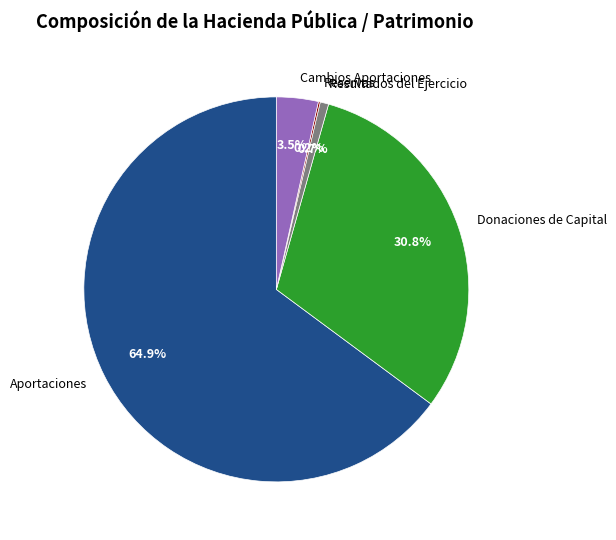

What is the ratio of the value at Aportaciones to the value at Cambios Aportaciones?

18.5